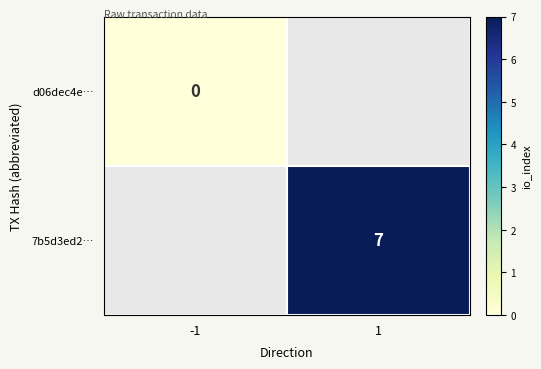

Is the value of d06dec4e… at -1 greater than the value of 7b5d3ed2… at 1?

No